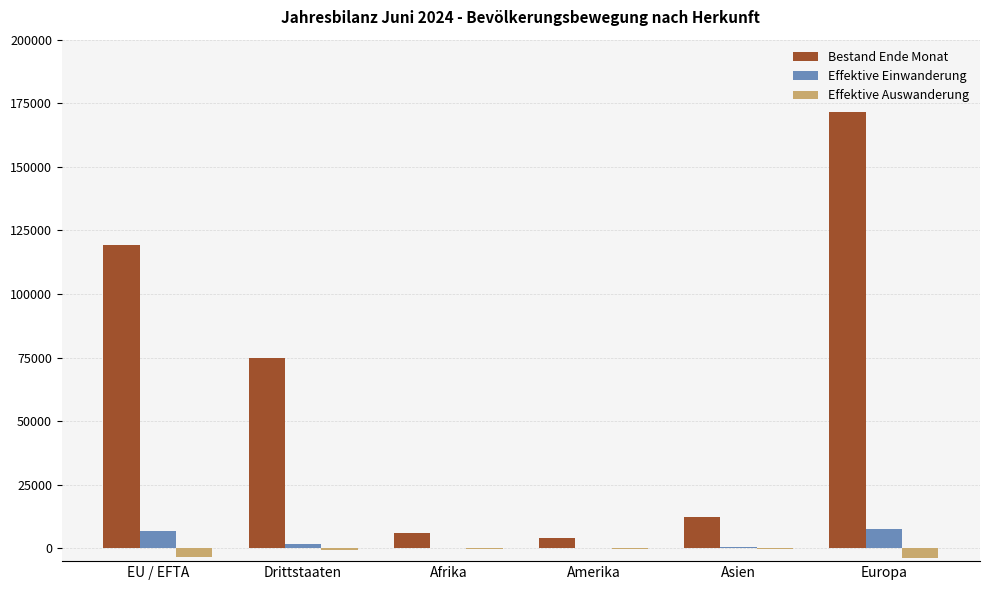

Does the chart contain stacked bars?

No